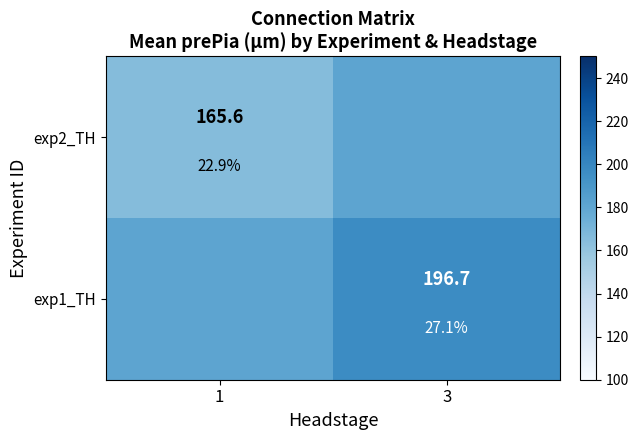

At which label is exp2_TH closest to 173?

1